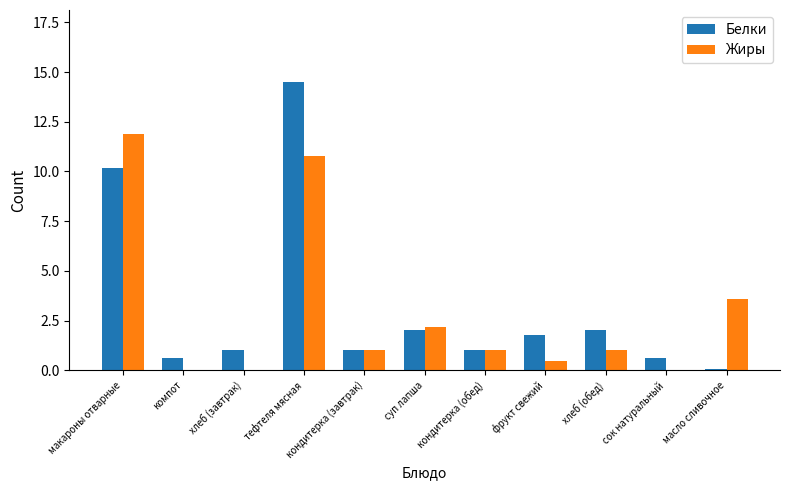

At which label does Белки first exceed 1?

макароны отварные